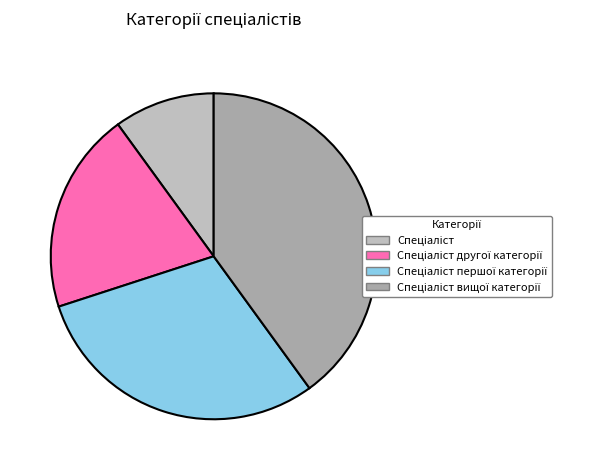

Count the number of slices in the pie.

4